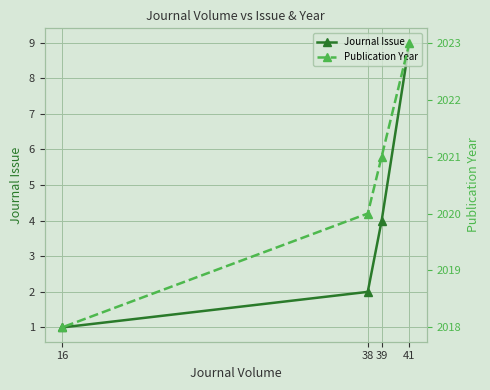

What is the sum of all Publication Year values?

8082